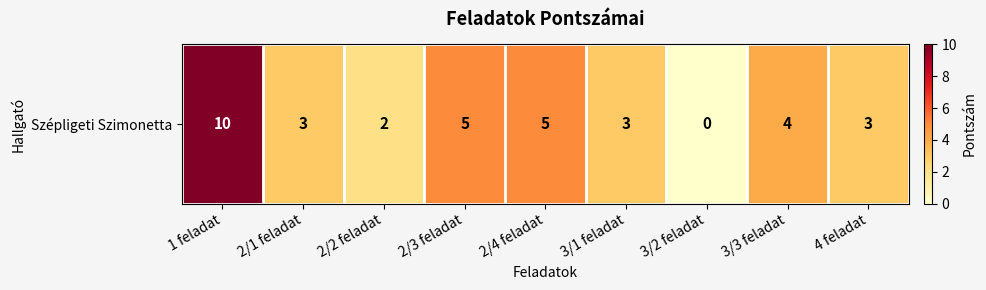

True or false: the data shows 3 at 2/1 feladat.

True